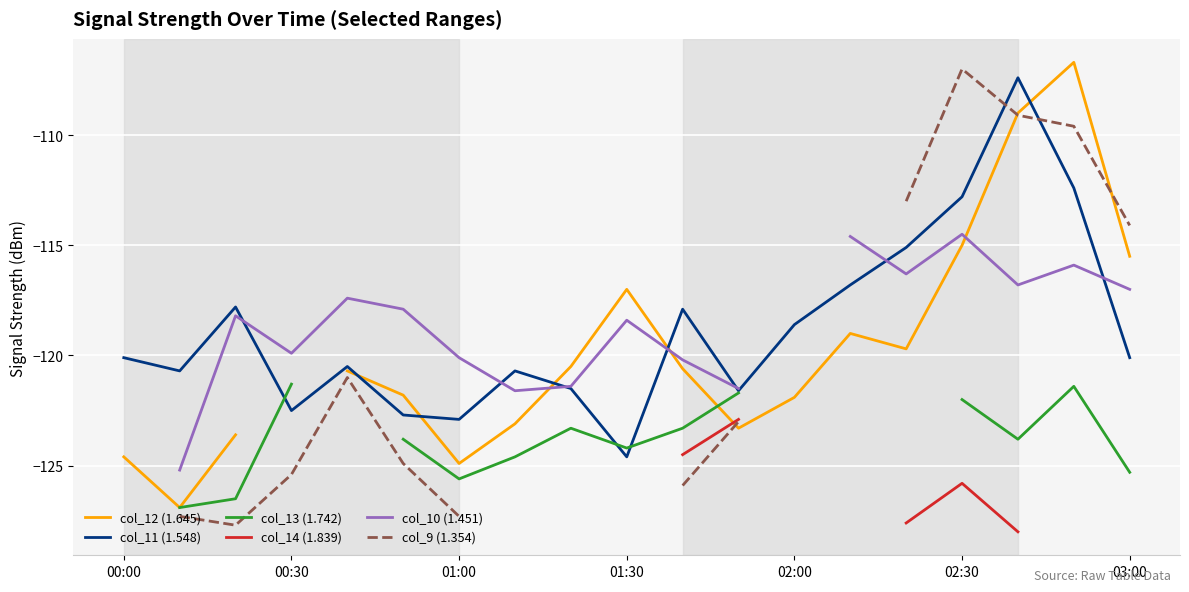

Which series changed the most between 00:00 and 14?

col_11 (1.548)